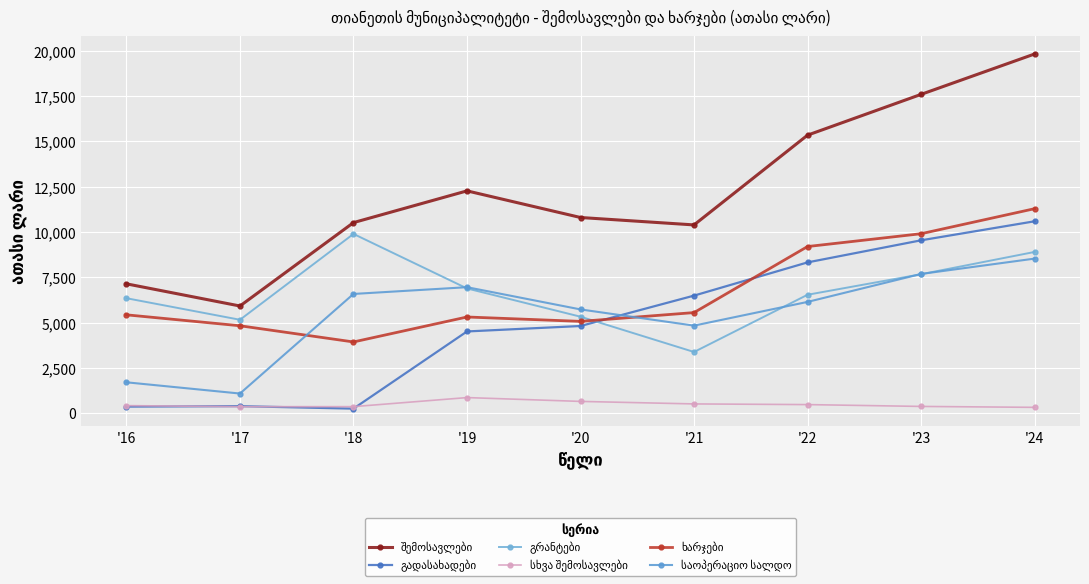

Is this an area chart (filled region under the line)?

No